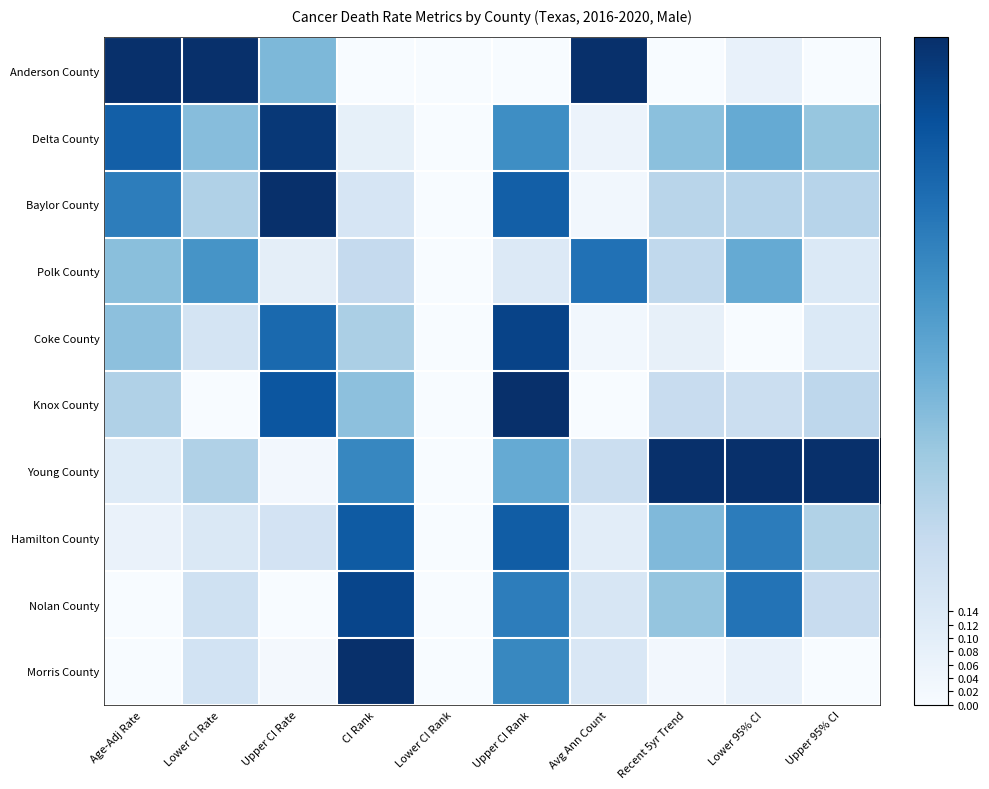

Which series changed the most between Avg Ann Count and Lower 95% CI?

Anderson County